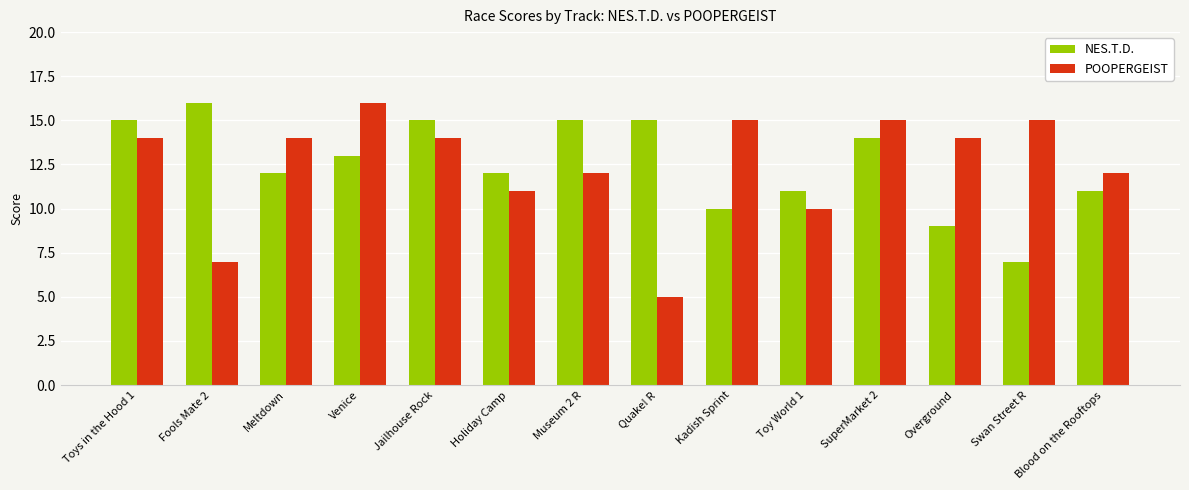

At how many categories does at least one series exceed 9?

14